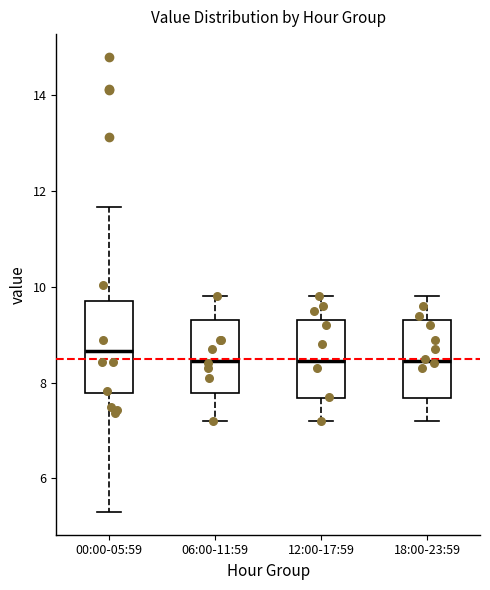

Reading left to right, read every box against the y-axis: the position of its median line, the range the box covers, and the ends of its whiskers. The values are not printed on the chart, so give them approximately, as read against the axis.

00:00-05:59: median 8.6, box 7.8 to 9.8, whiskers 5.4 to 11.6
06:00-11:59: median 8.4, box 7.8 to 9.4, whiskers 7.2 to 9.8
12:00-17:59: median 8.4, box 7.6 to 9.4, whiskers 7.2 to 9.8
18:00-23:59: median 8.4, box 7.6 to 9.4, whiskers 7.2 to 9.8